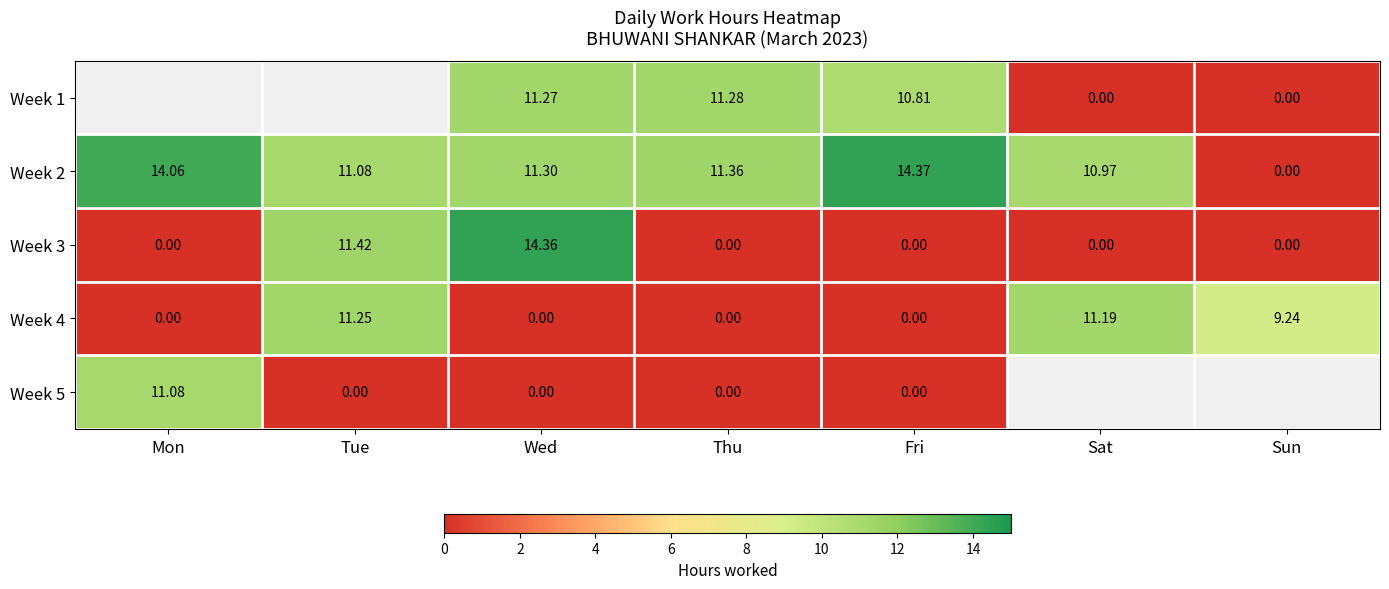

At which label does Week 2 reach its peak?

Fri